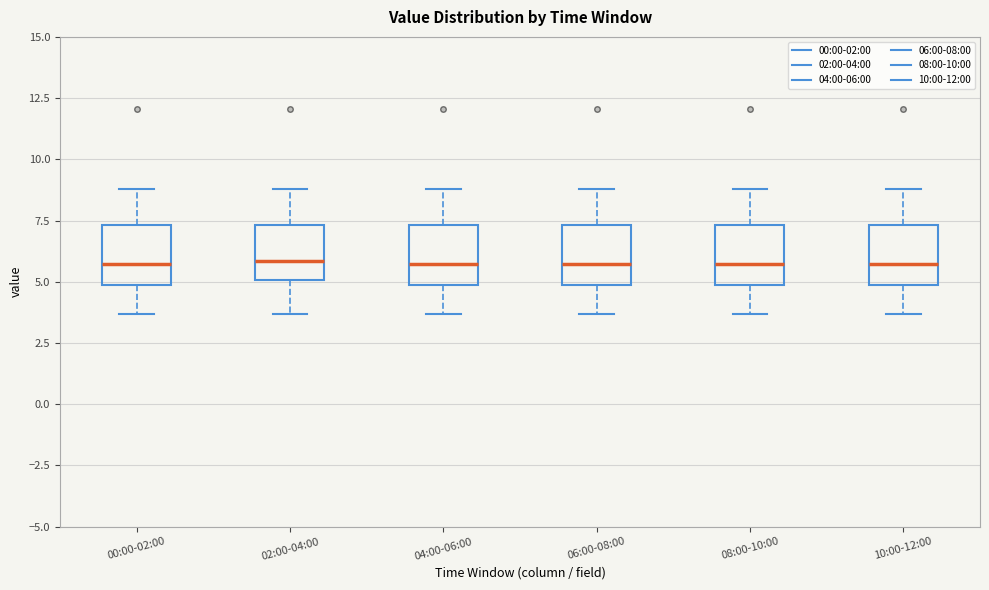

Reading left to right, transcribe this box plot: for each box, give where its median line is, the range the box spans, and where its two whiskers end, as read against the y-axis. The values are not printed on the chart, so give them approximately, as read against the axis.

00:00-02:00: median 5.5, box 5.0 to 7.5, whiskers 3.5 to 9.0
02:00-04:00: median 6.0, box 5.0 to 7.5, whiskers 3.5 to 9.0
04:00-06:00: median 5.5, box 5.0 to 7.5, whiskers 3.5 to 9.0
06:00-08:00: median 5.5, box 5.0 to 7.5, whiskers 3.5 to 9.0
08:00-10:00: median 5.5, box 5.0 to 7.5, whiskers 3.5 to 9.0
10:00-12:00: median 5.5, box 5.0 to 7.5, whiskers 3.5 to 9.0